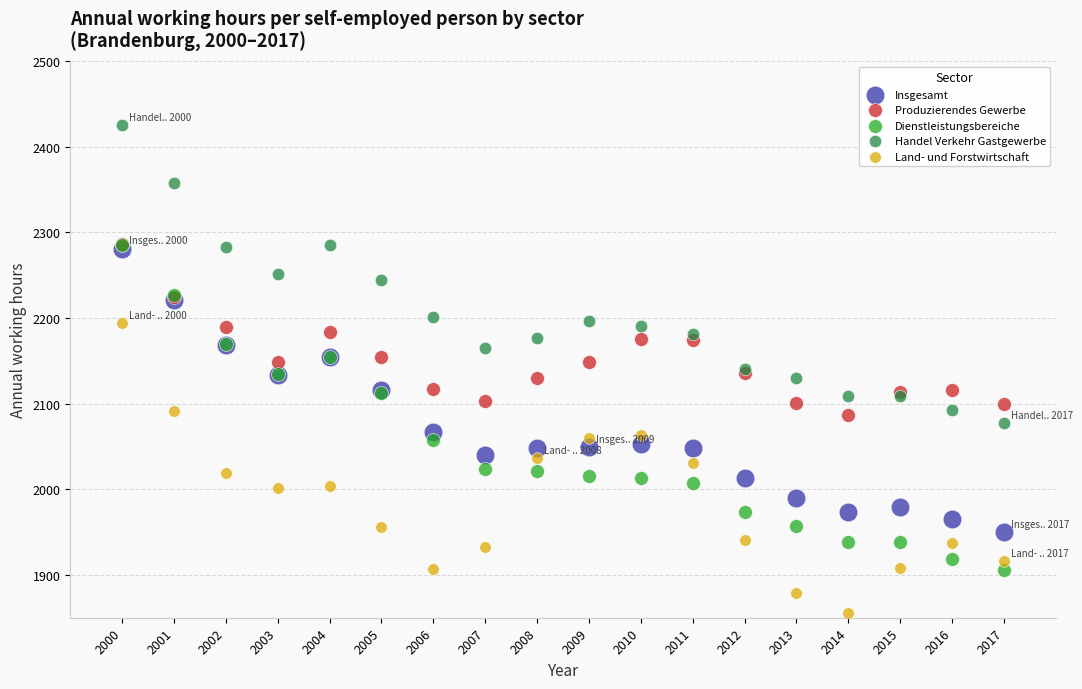

Which series reaches the minimum Y coordinate?

Land- und Forstwirtschaft